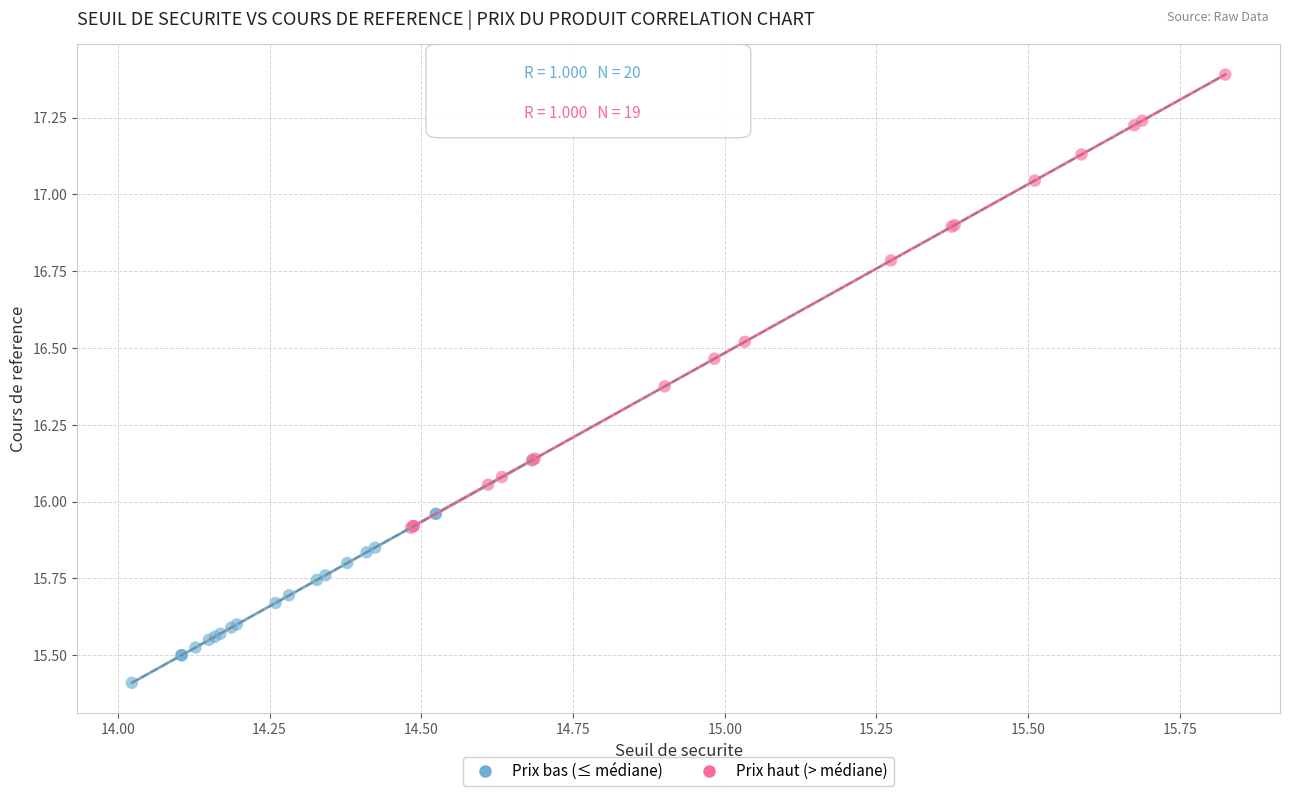

Which series has the largest Y range (max minus min)?

Prix haut (> médiane)